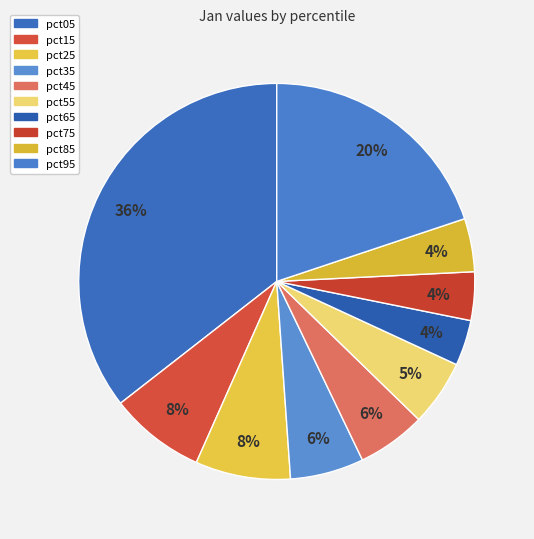

How many segments does this pie chart have?

10